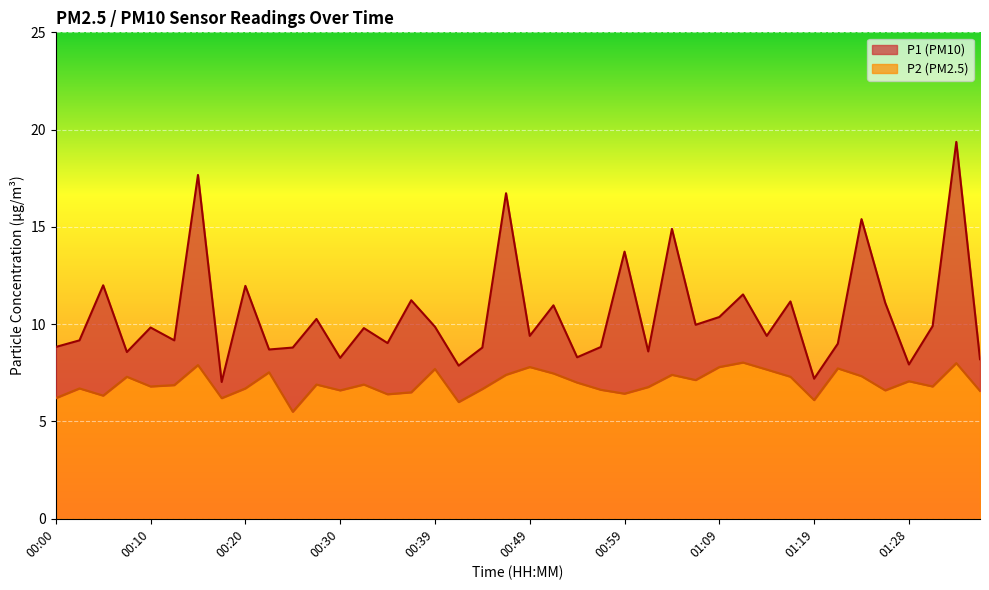

Reading left to right, transcribe all the data shown in this chart.

P1: 00:00=8.8	00:03=9.2	00:05=12.0	00:08=8.6	00:10=9.8	00:12=9.2	00:15=17.7	00:17=7.0	00:20=12.0	00:22=8.7	00:25=8.8	00:27=10.3	00:30=8.3	00:32=9.8	00:34=9.0	00:37=11.2	00:39=9.9	00:42=7.9	00:44=8.8	00:47=16.7	00:49=9.4	00:52=11.0	00:54=8.3	00:56=8.8	00:59=13.7	01:01=8.6	01:04=14.9	01:06=10.0	01:09=10.4	01:11=11.5	01:14=9.4	01:16=11.2	01:19=7.2	01:21=9.0	01:23=15.4	01:26=11.1	01:28=7.9	01:31=9.9	01:33=19.4	01:36=8.2
P2: 00:00=6.2	00:03=6.7	00:05=6.3	00:08=7.3	00:10=6.8	00:12=6.9	00:15=7.9	00:17=6.2	00:20=6.7	00:22=7.5	00:25=5.5	00:27=6.9	00:30=6.6	00:32=6.9	00:34=6.4	00:37=6.5	00:39=7.7	00:42=6.0	00:44=6.7	00:47=7.4	00:49=7.8	00:52=7.5	00:54=7.0	00:56=6.6	00:59=6.4	01:01=6.8	01:04=7.4	01:06=7.1	01:09=7.8	01:11=8.0	01:14=7.7	01:16=7.3	01:19=6.1	01:21=7.7	01:23=7.3	01:26=6.6	01:28=7.1	01:31=6.8	01:33=8.0	01:36=6.6